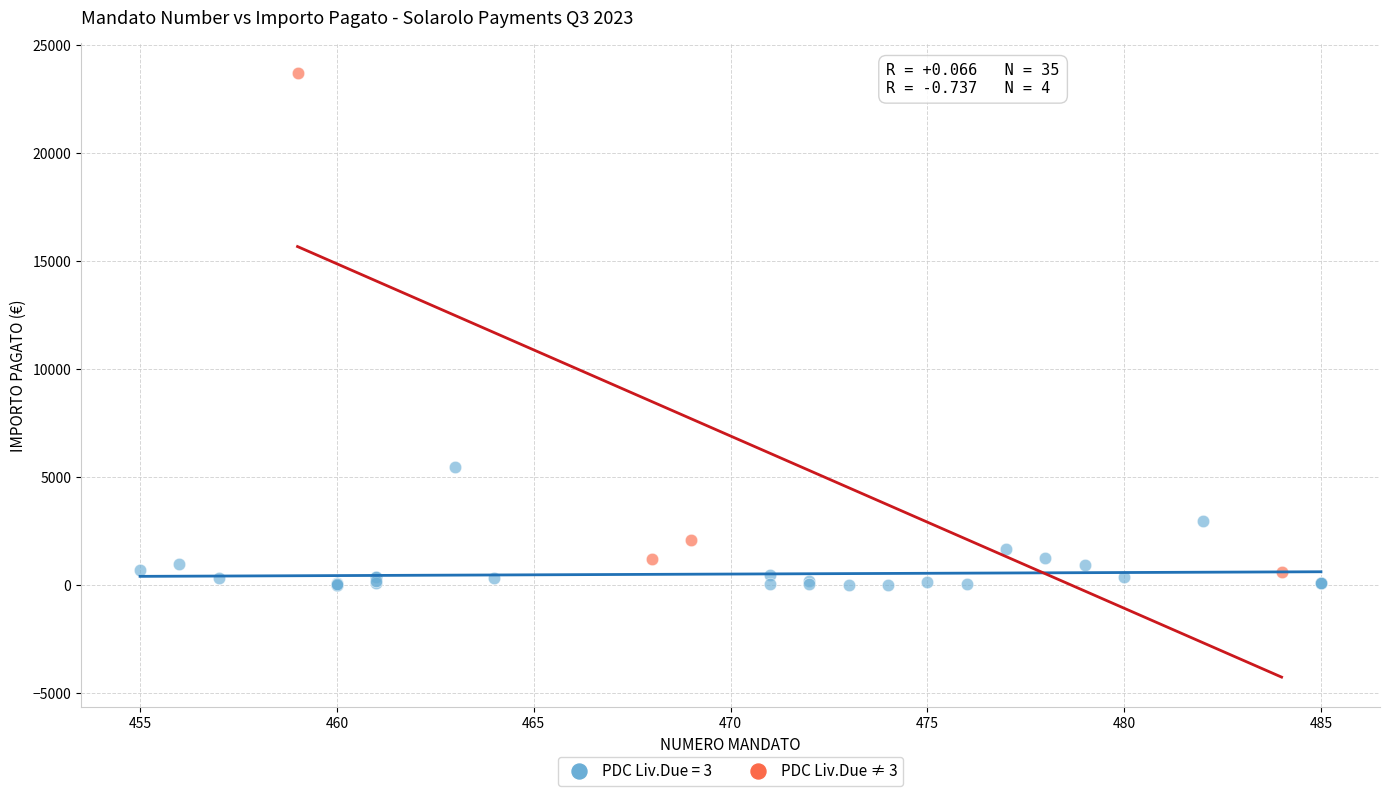

Which series has the largest Y range (max minus min)?

PDC Liv.Due ≠ 3